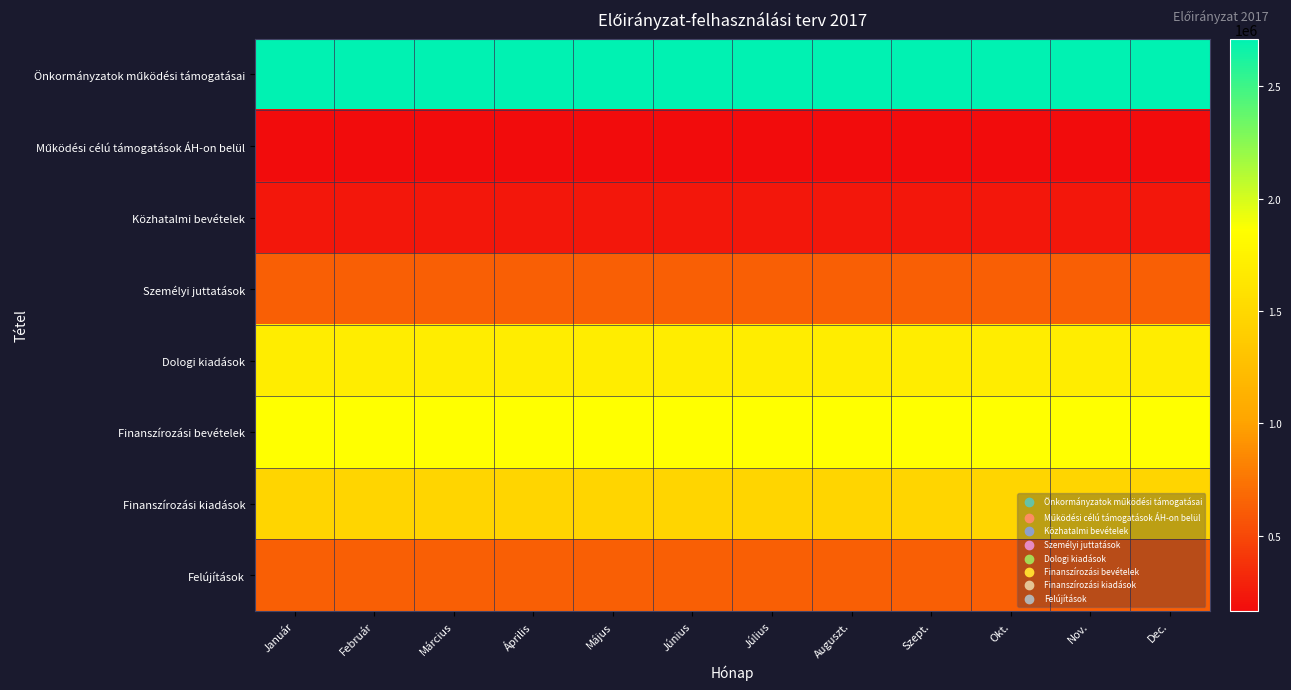

Which series has the largest range (max minus min)?

Finanszírozási kiadások